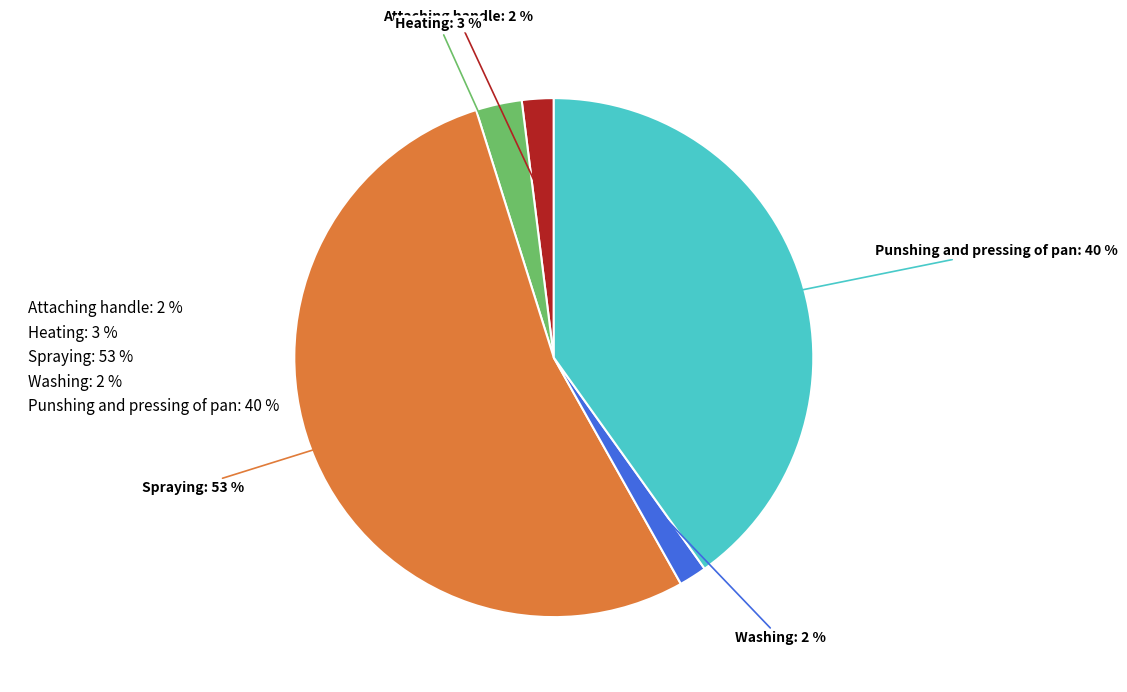

True or false: Punshing and pressing of pan: 40 % accounts for 40% of the total.

True